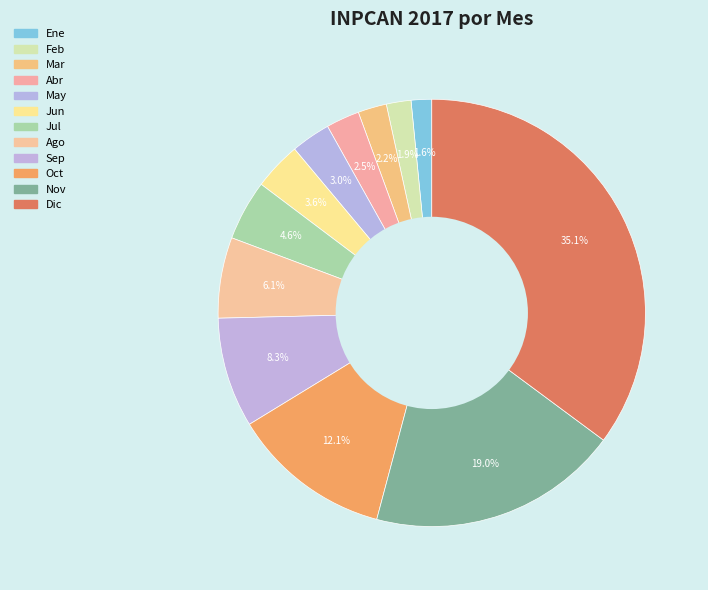

How many segments does this pie chart have?

12